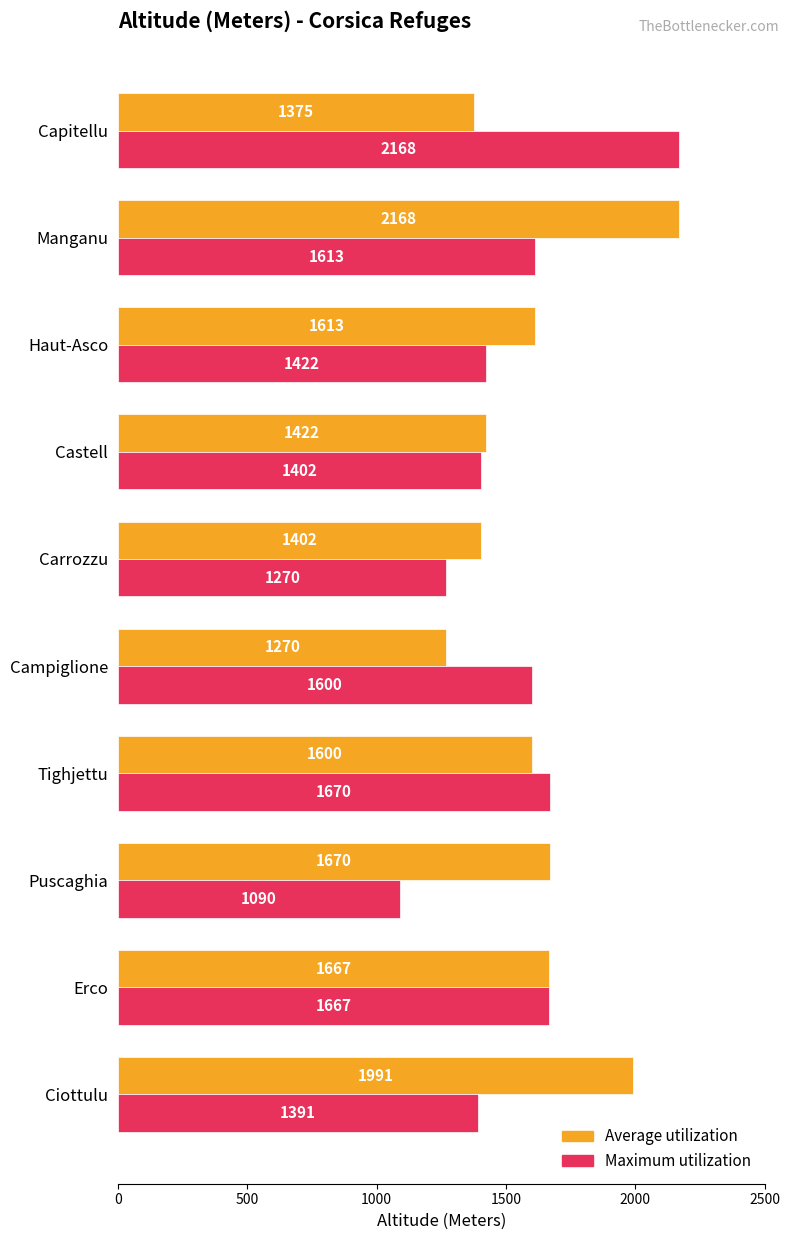

What is the difference between the Maximum utilization values at Erco and Puscaghia?

577